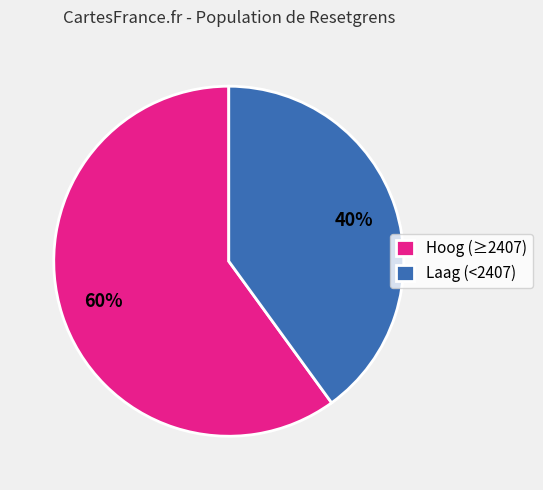

Combined, do Laag (<2407) and Hoog (≥2407) account for over 50%?

Yes